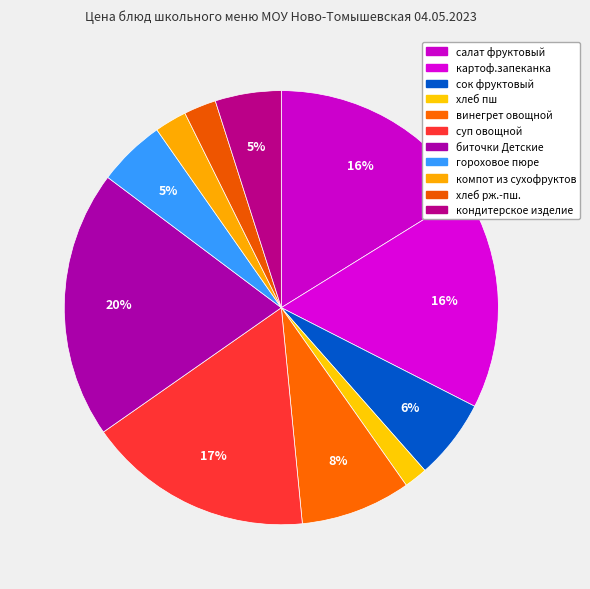

Which category has the smallest portion of the pie?

хлеб пш